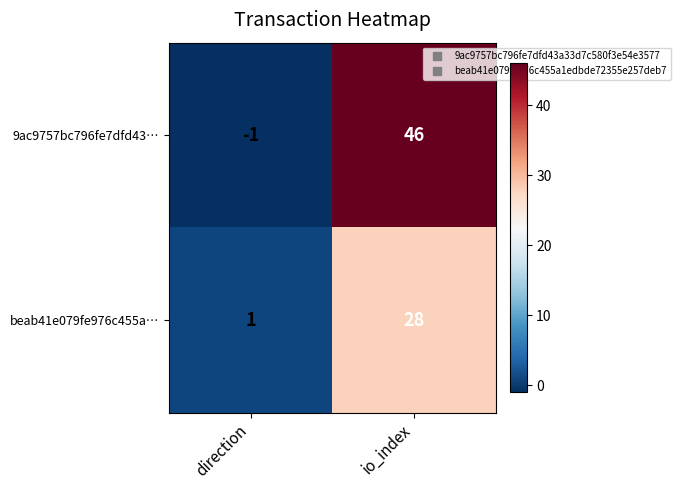

Which series has the largest total across all categories?

9ac9757bc796fe7dfd43…